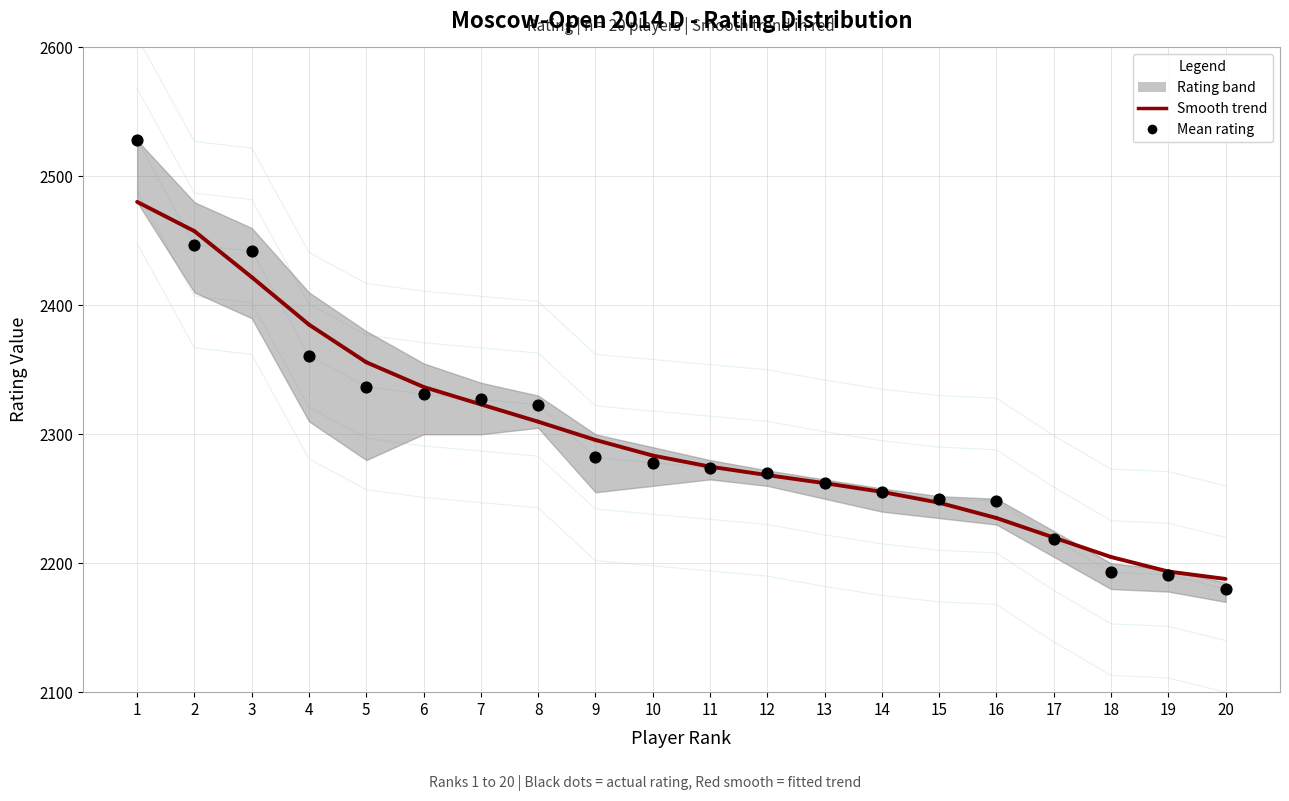

Approximately how many times larger is the value at 11 compared to 17?

1.0